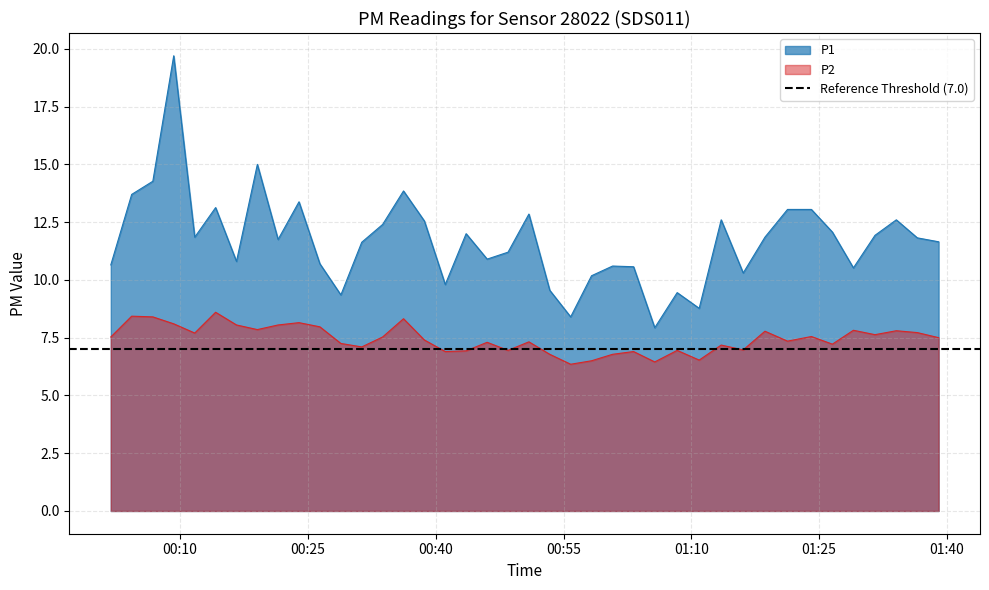

What is the highest value of the P1 series?

19.7